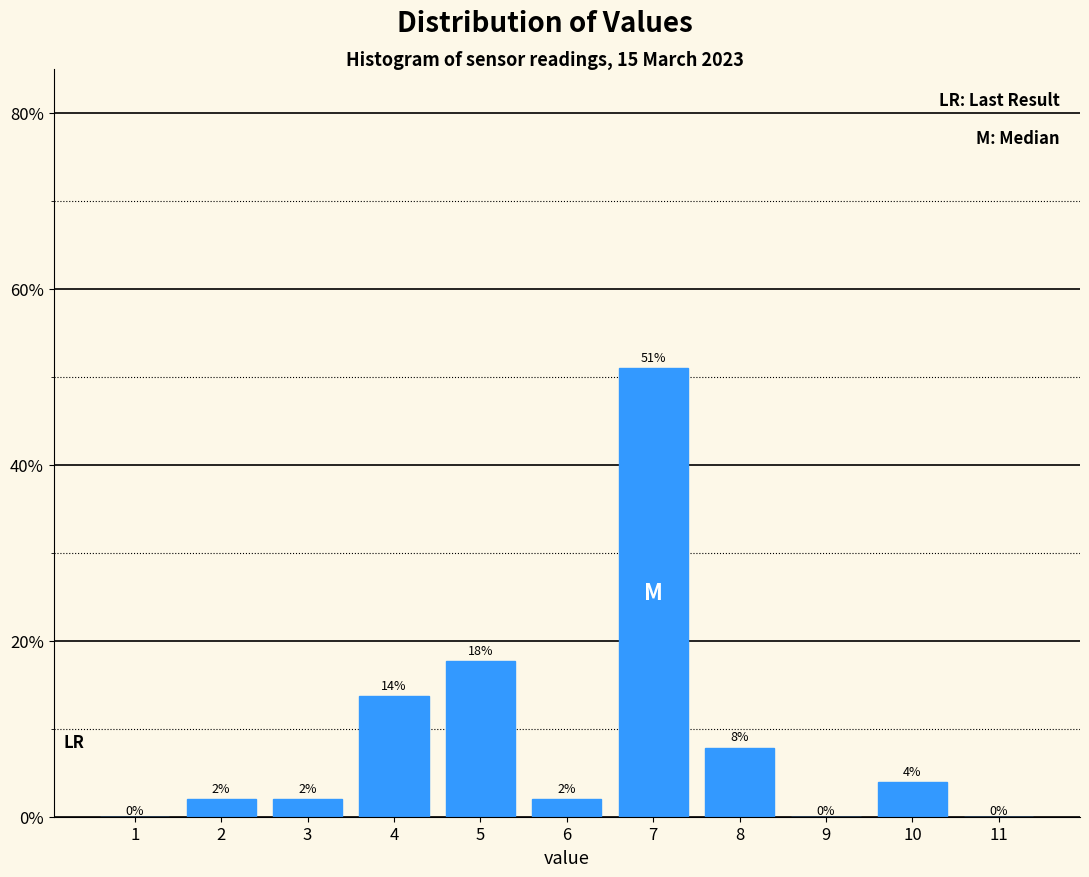

Between 11 and 5, which is larger?

5